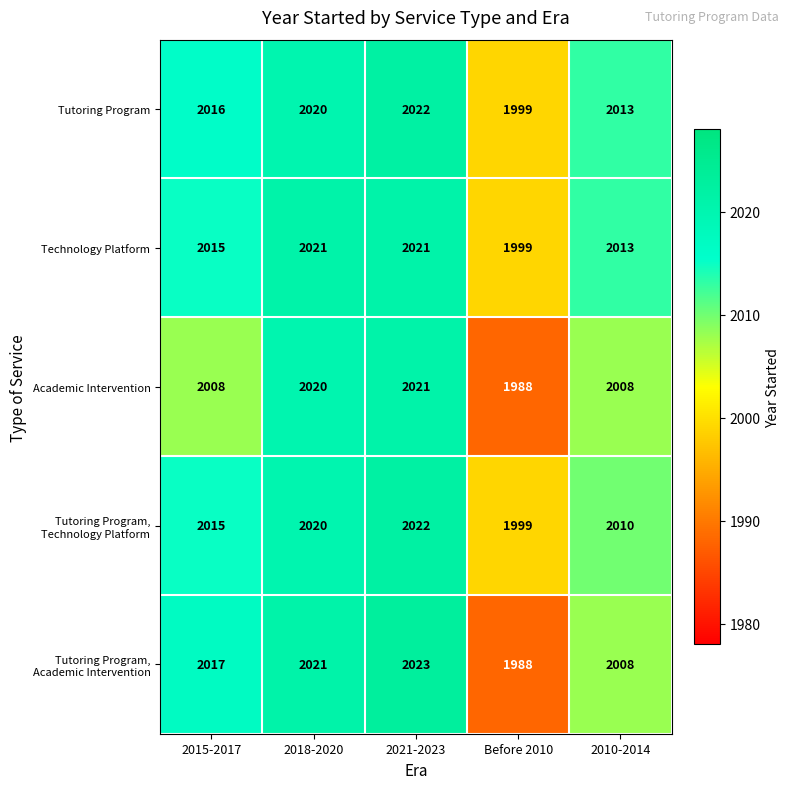

Read the Tutoring Program value at Before 2010.

1999